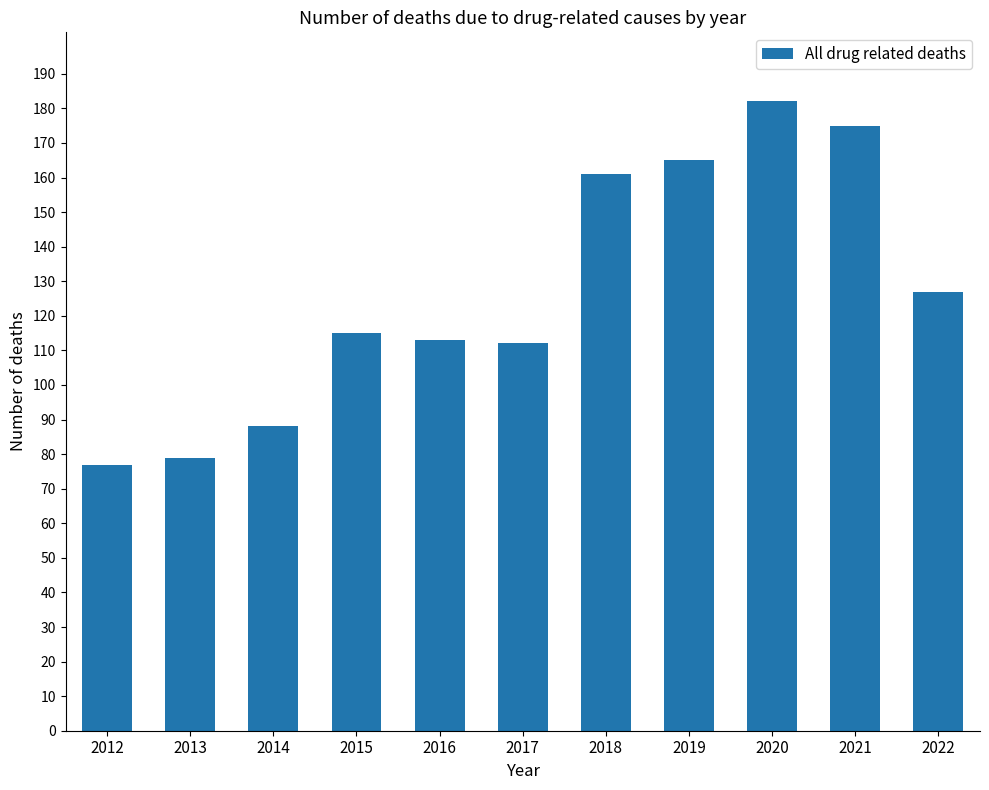

How many data points does each series have?

11